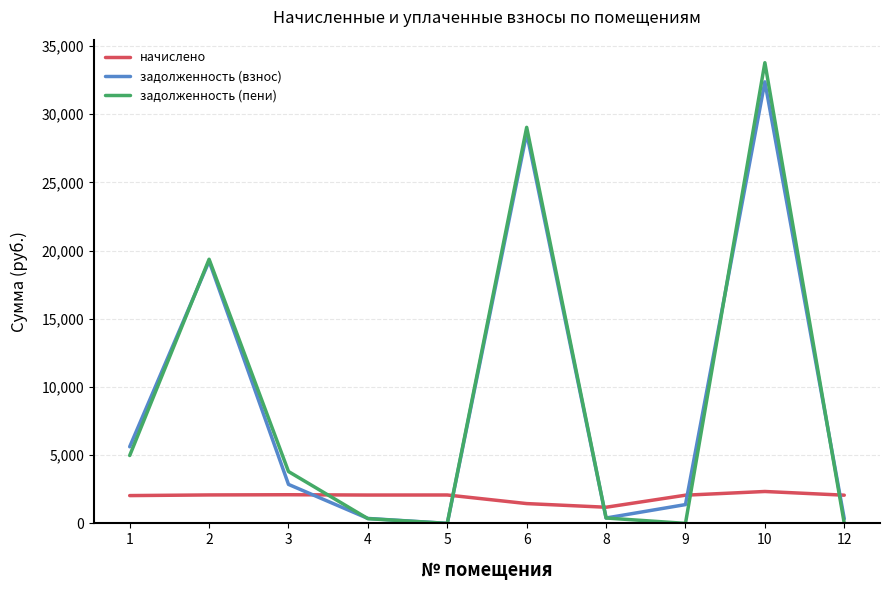

At which category does задолженность (взнос) reach its first local peak?

2